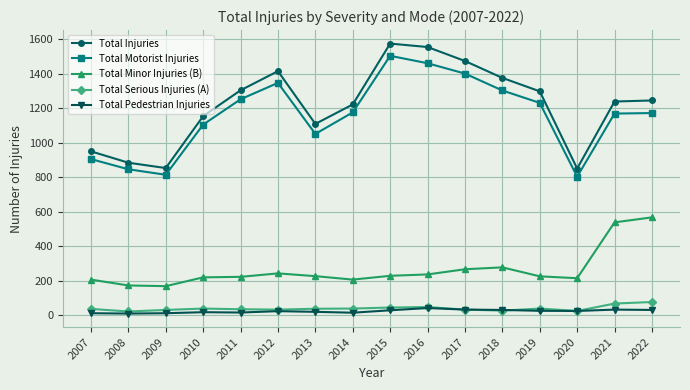

Rank the series by their maximum value, from highest to lowest.

Total Injuries, Total Motorist Injuries, Total Minor Injuries (B), Total Serious Injuries (A), Total Pedestrian Injuries